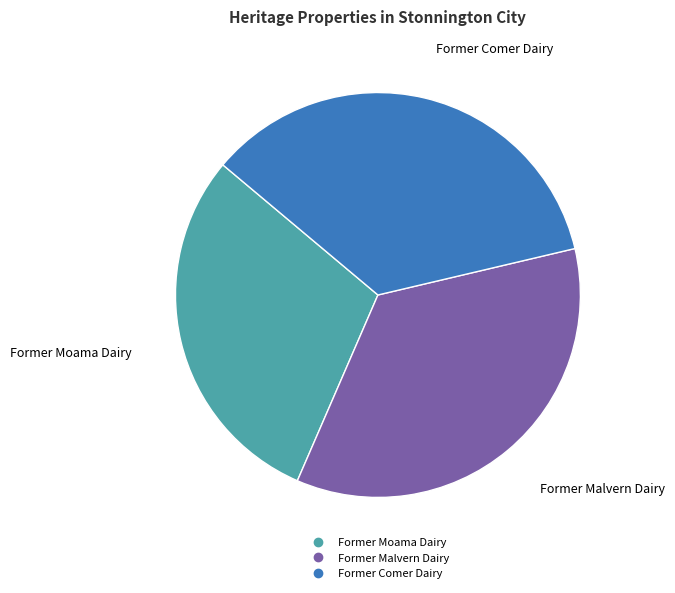

To the nearest percent, what is the combined percentage of Former Malvern Dairy and Former Comer Dairy?

70%